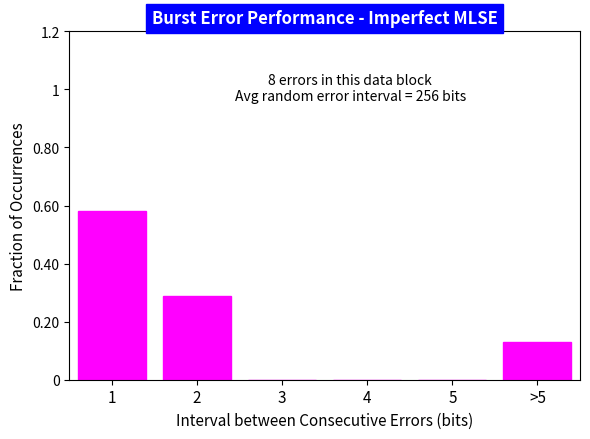

True or false: the data shows 0.0 at 5.

True